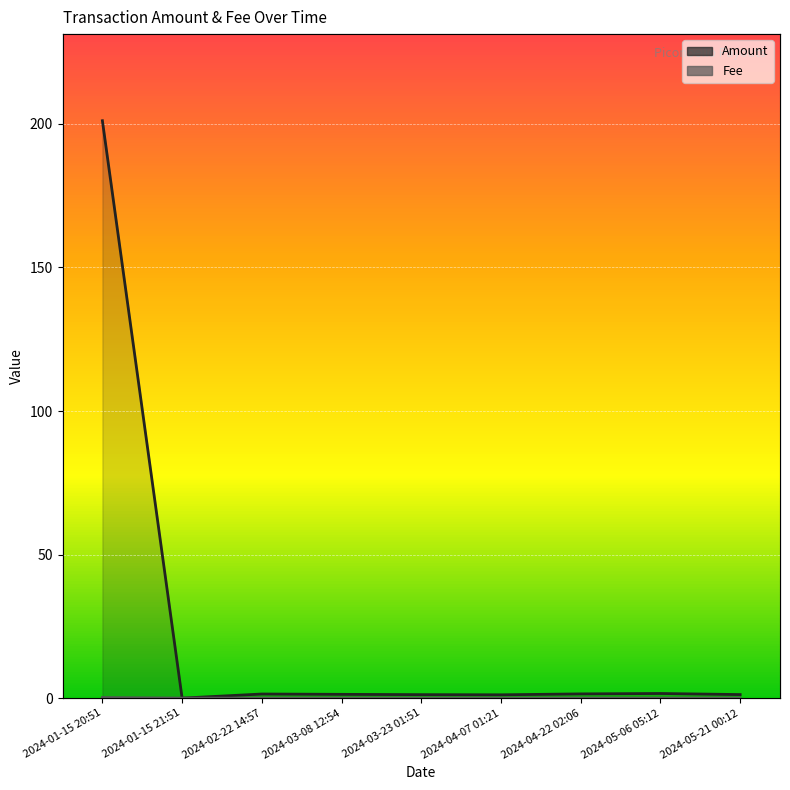

The Amount (line) series shows 0.9 at 2024-02-22 14:57. True or false?

False